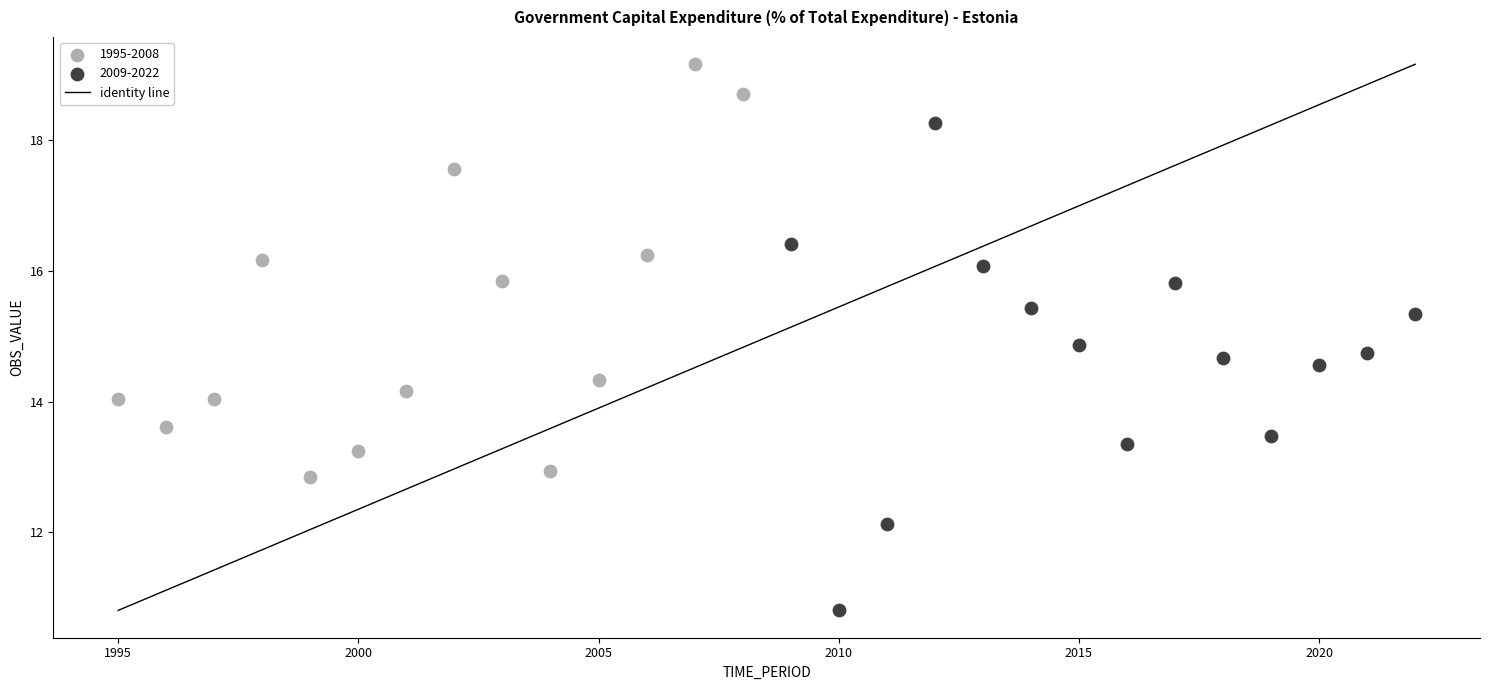

Which series reaches the minimum Y coordinate?

2009-2022